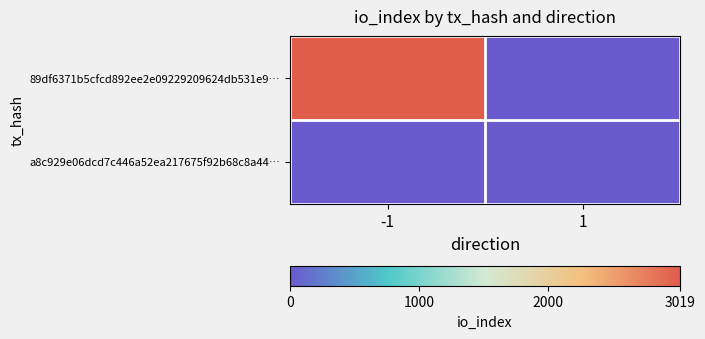

How many series are shown in this chart?

2